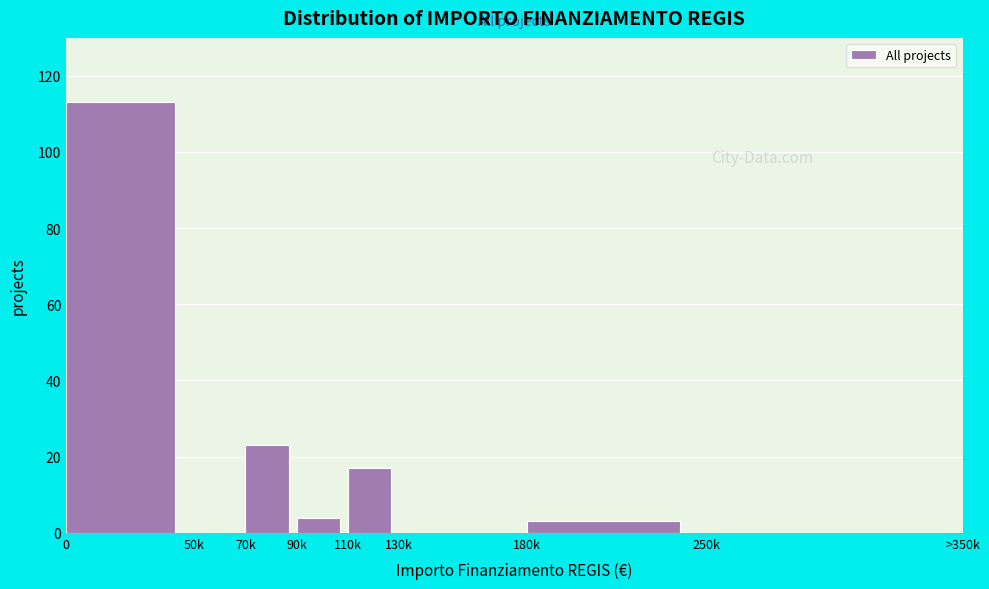

Reading right to left, extract all data points from this chart.

250k=0	180k=3	130k=0	110k=17	90k=4	70k=23	50k=0	0=113